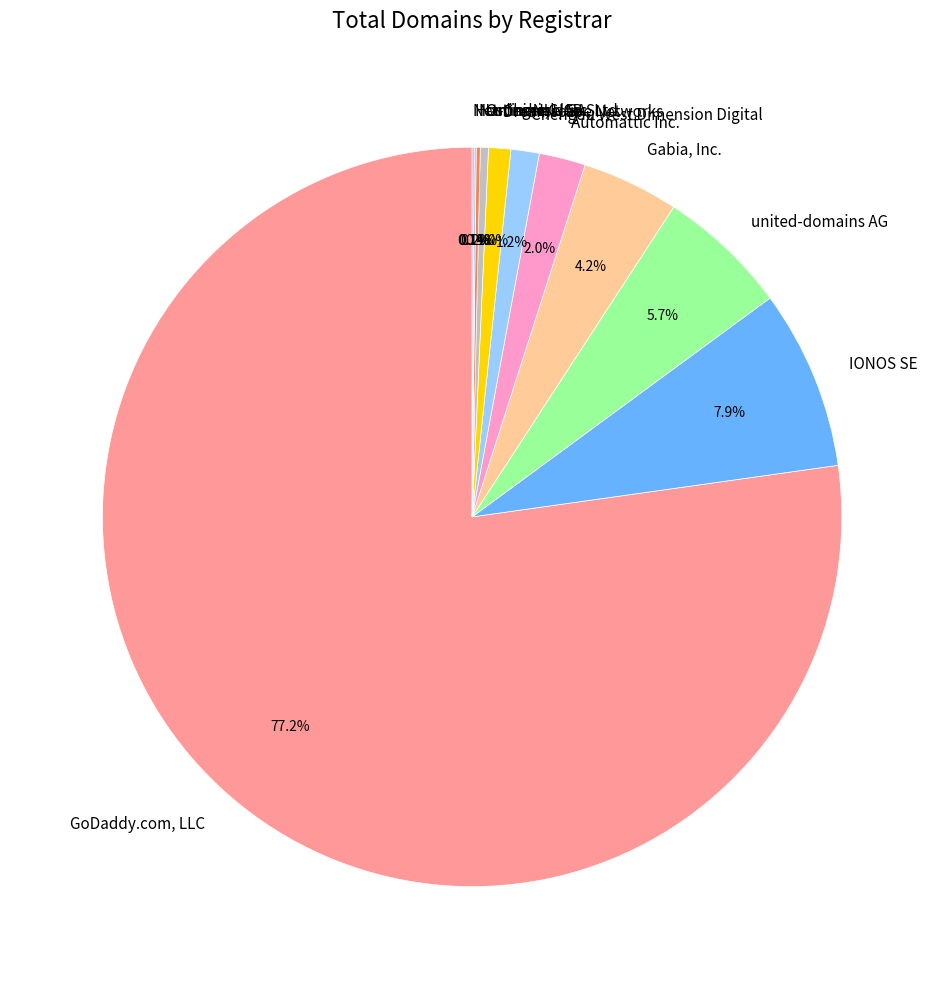

To the nearest percent, what percentage of the pie is GoDaddy.com, LLC?

77%